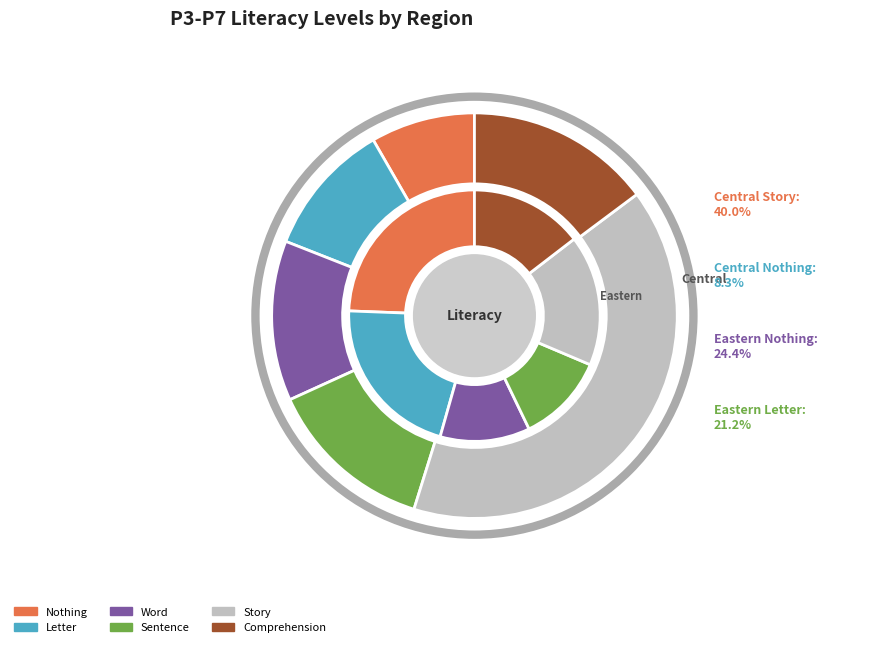

Rank the series at Central from highest to lowest value.

Story, Comprehension, Sentence, Word, Letter, Nothing